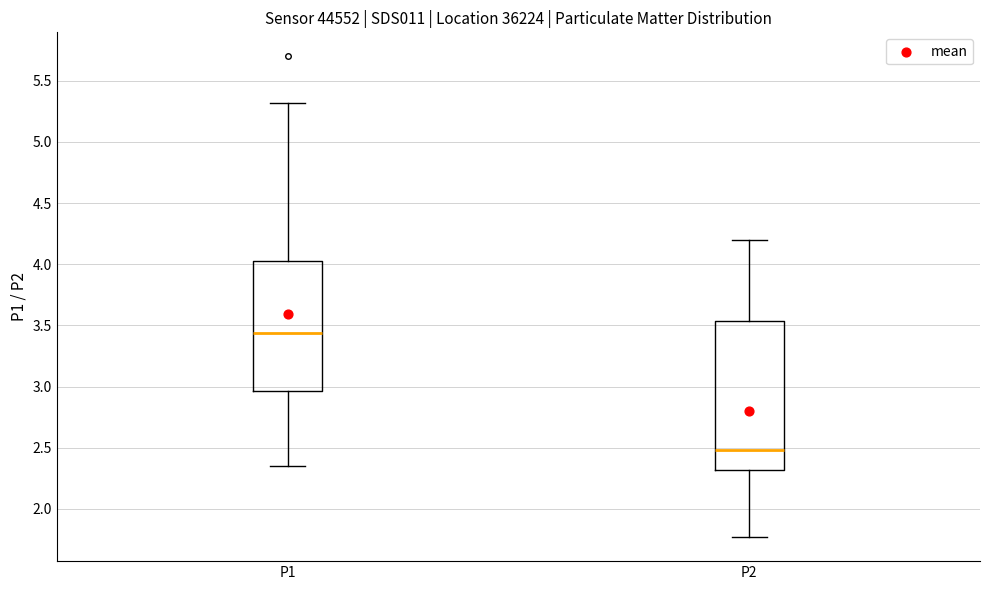

Reading left to right, transcribe this box plot: for each box, give where its median line is, the range the box spans, and where its two whiskers end, as read against the y-axis. The values are not printed on the chart, so give them approximately, as read against the axis.

P1: median 3.45, box 2.95 to 4.05, whiskers 2.35 to 5.30
P2: median 2.50, box 2.30 to 3.55, whiskers 1.75 to 4.20